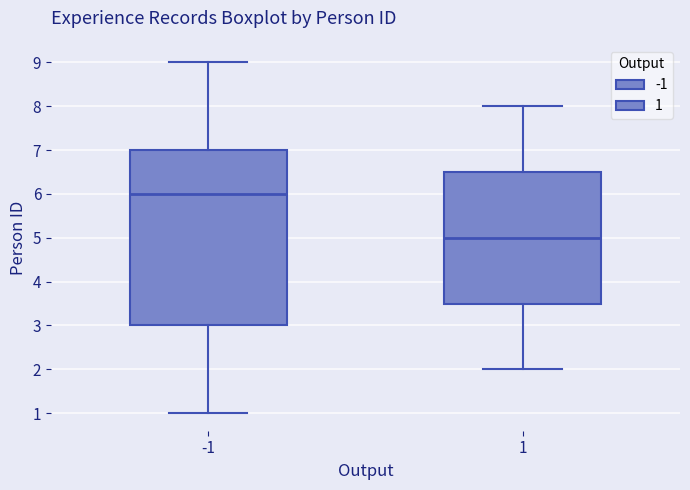

Where is the upper edge of the box at x = -1 on the y-axis? The values are not printed on the chart, so give them approximately, as read against the axis.

7.0